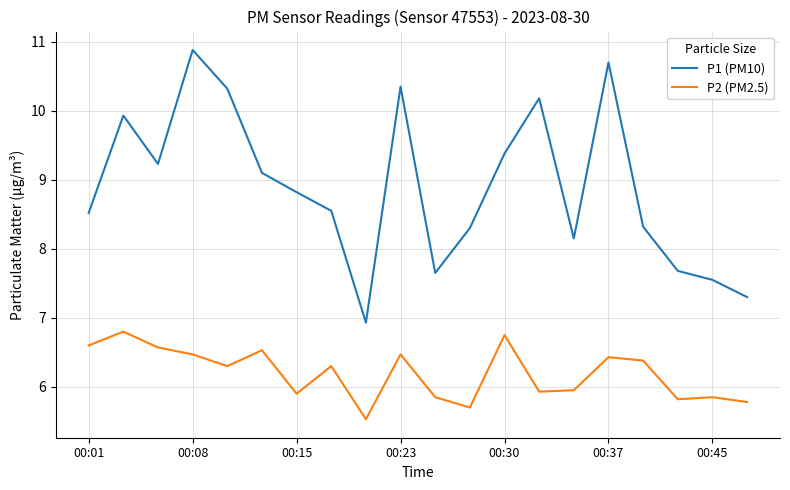

What is the difference between the maximum and minimum values in the P2 (PM2.5) series?

1.3